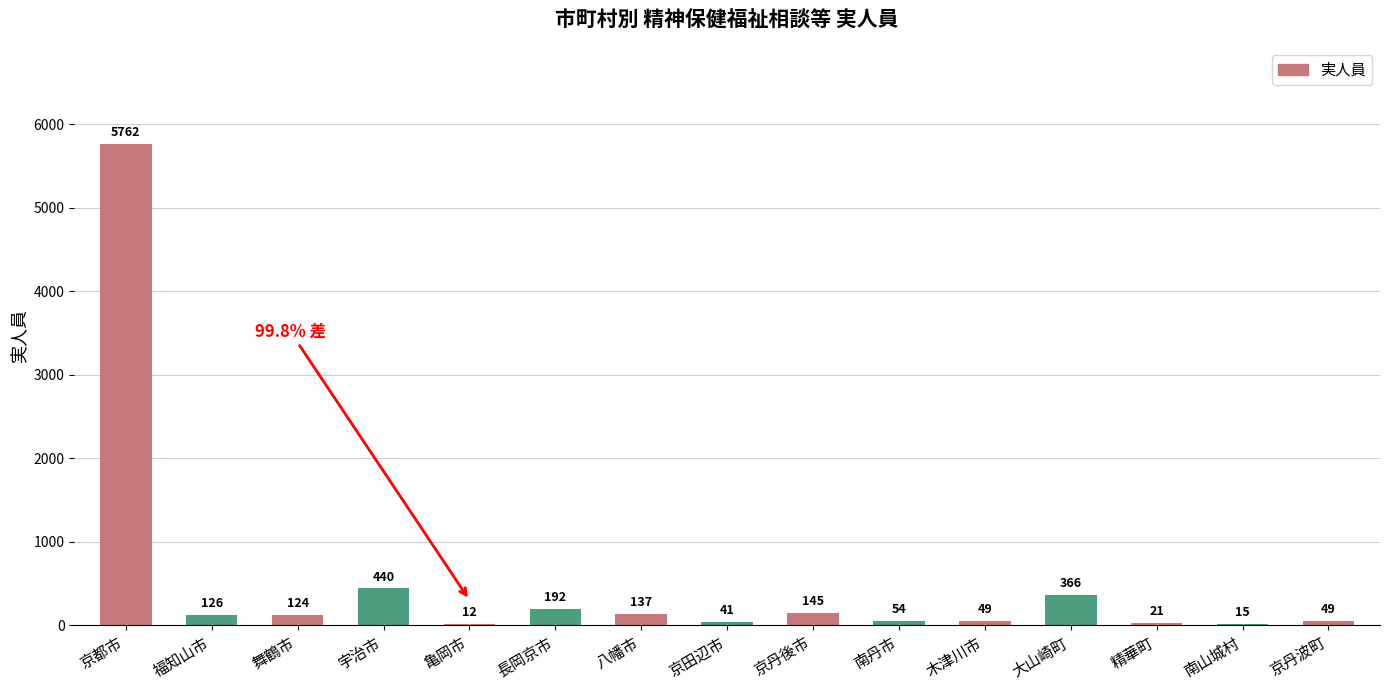

Reading left to right, extract all data points from this chart.

5762	126	124	440	12	192	137	41	145	54	49	366	21	15	49